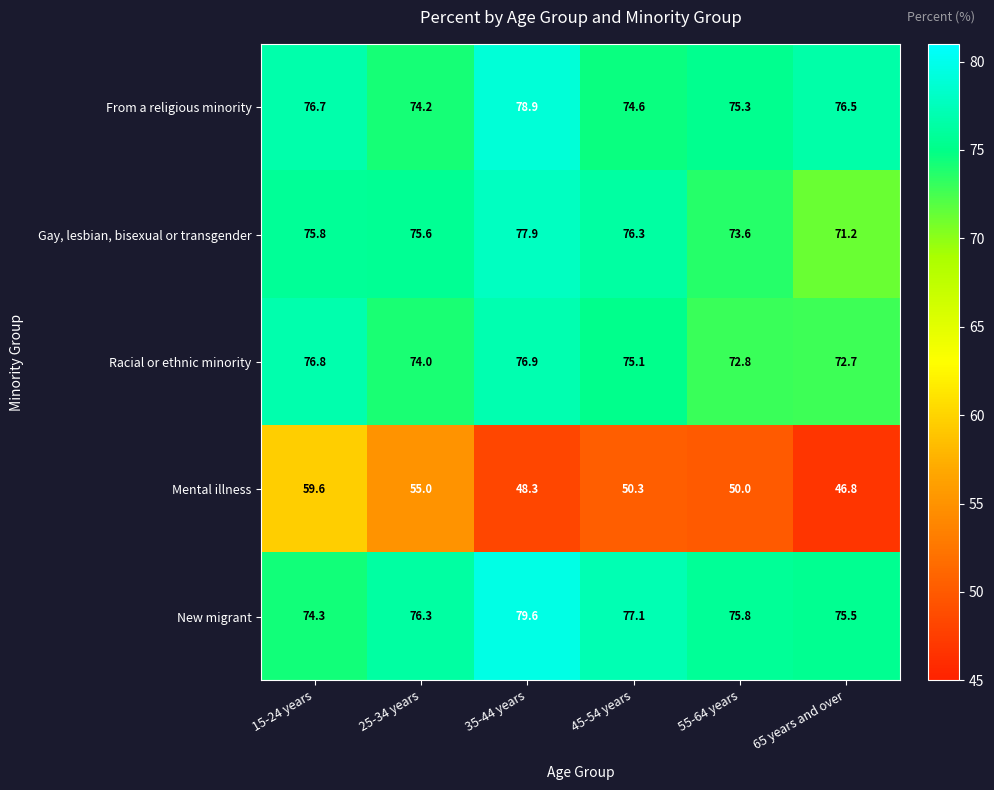

What is the difference between the highest and lowest values at 35-44 years?

31.3